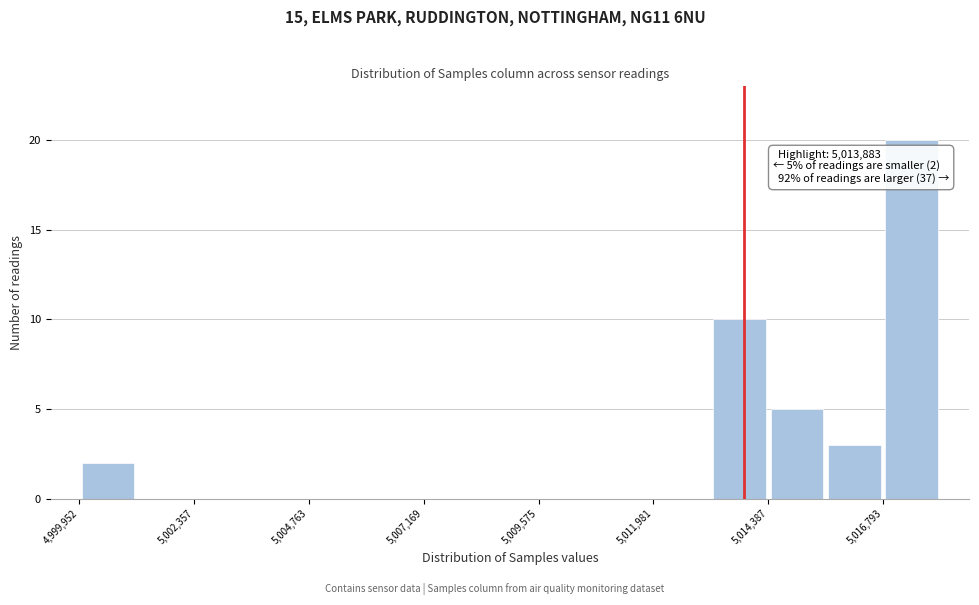

Read against the x-axis, roughly where is the centre of the tallest bar?

5017500